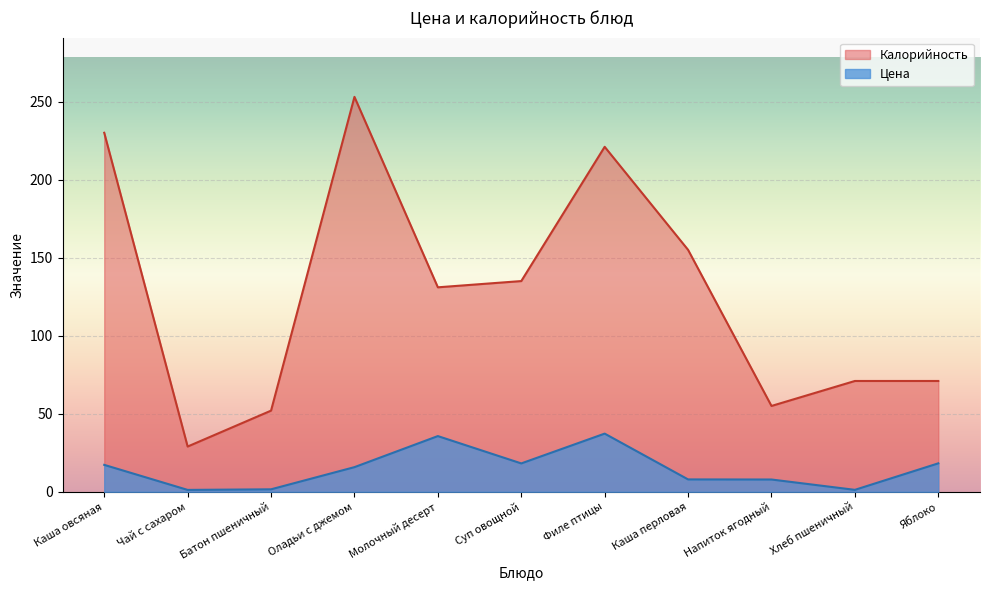

Where is Калорийность nearest to the value 141?

Суп овощной